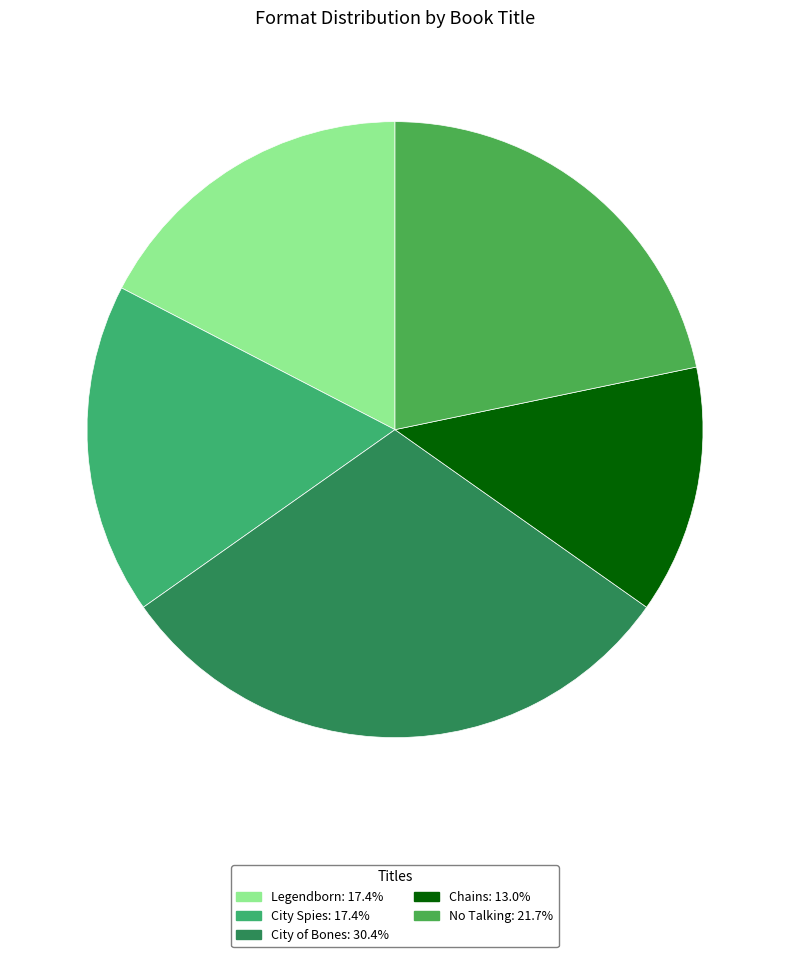

To the nearest percent, what percentage of the pie is Legendborn?

17%